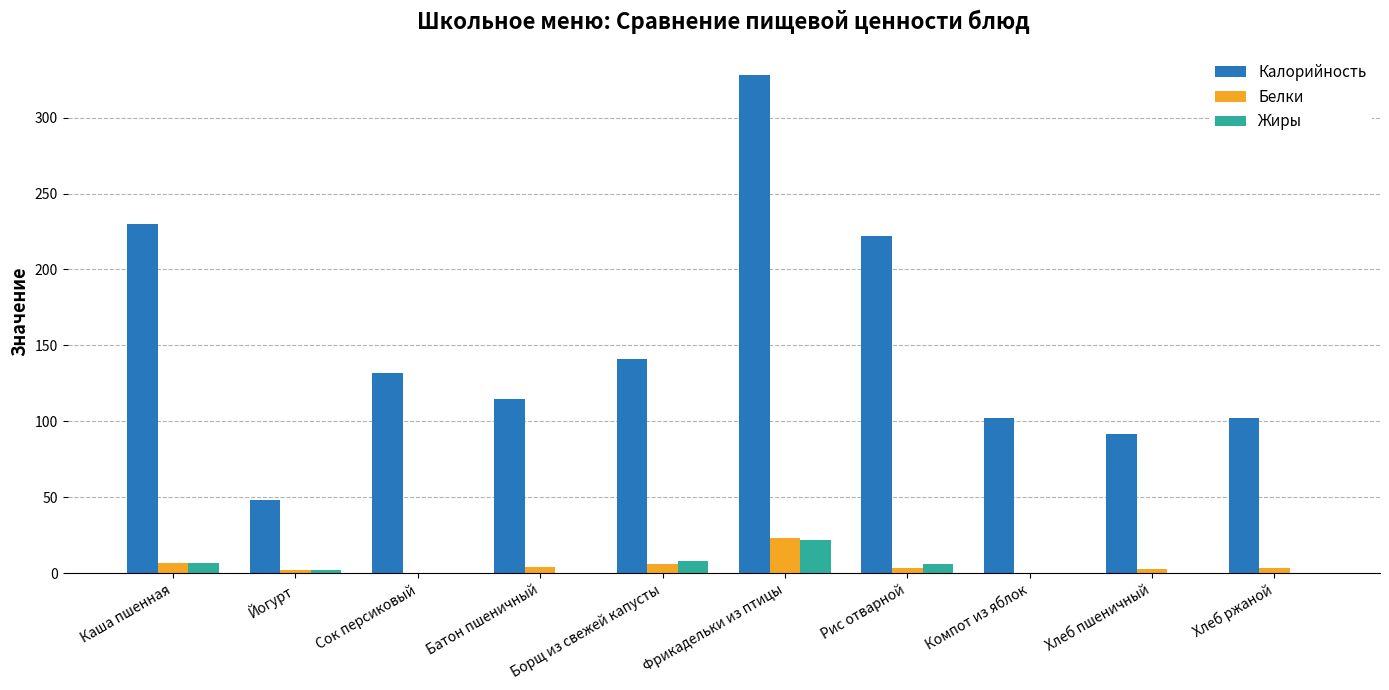

What is the sum of all Калорийность values?

1512.2